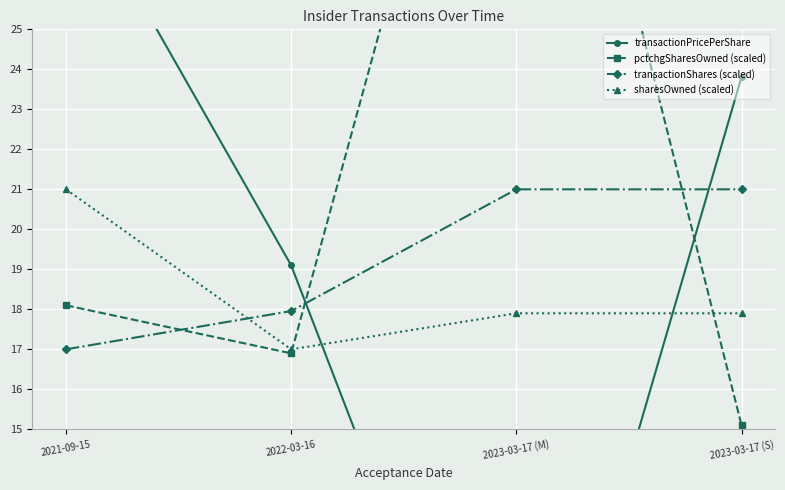

What are all the series names shown in the legend?

transactionPricePerShare, pctchgSharesOwned (scaled), transactionShares (scaled), sharesOwned (scaled)